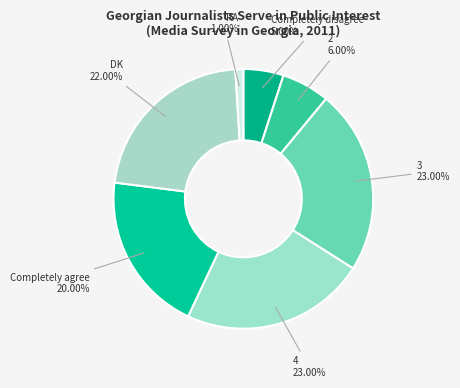

How many segments does this pie chart have?

7